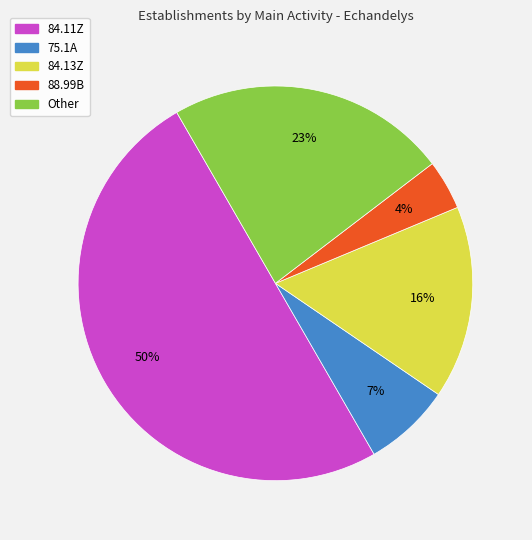

How many slices are in this pie chart?

5